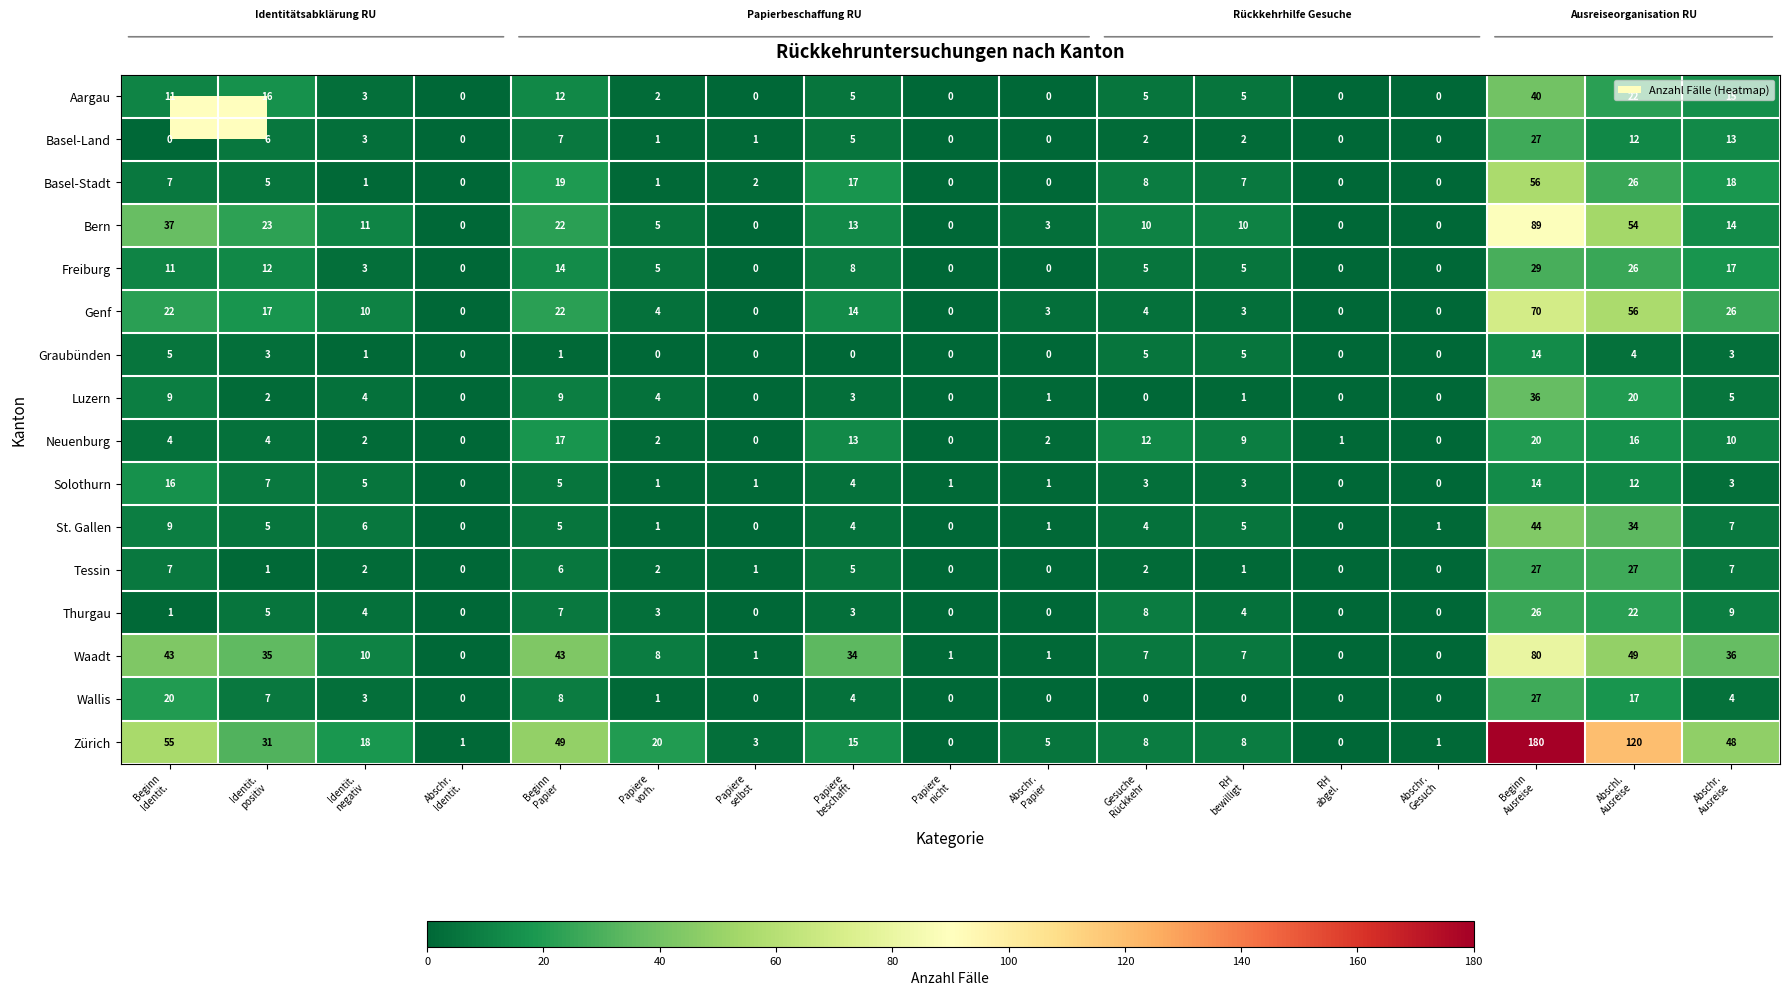

Which series has the largest total across all categories?

Zürich